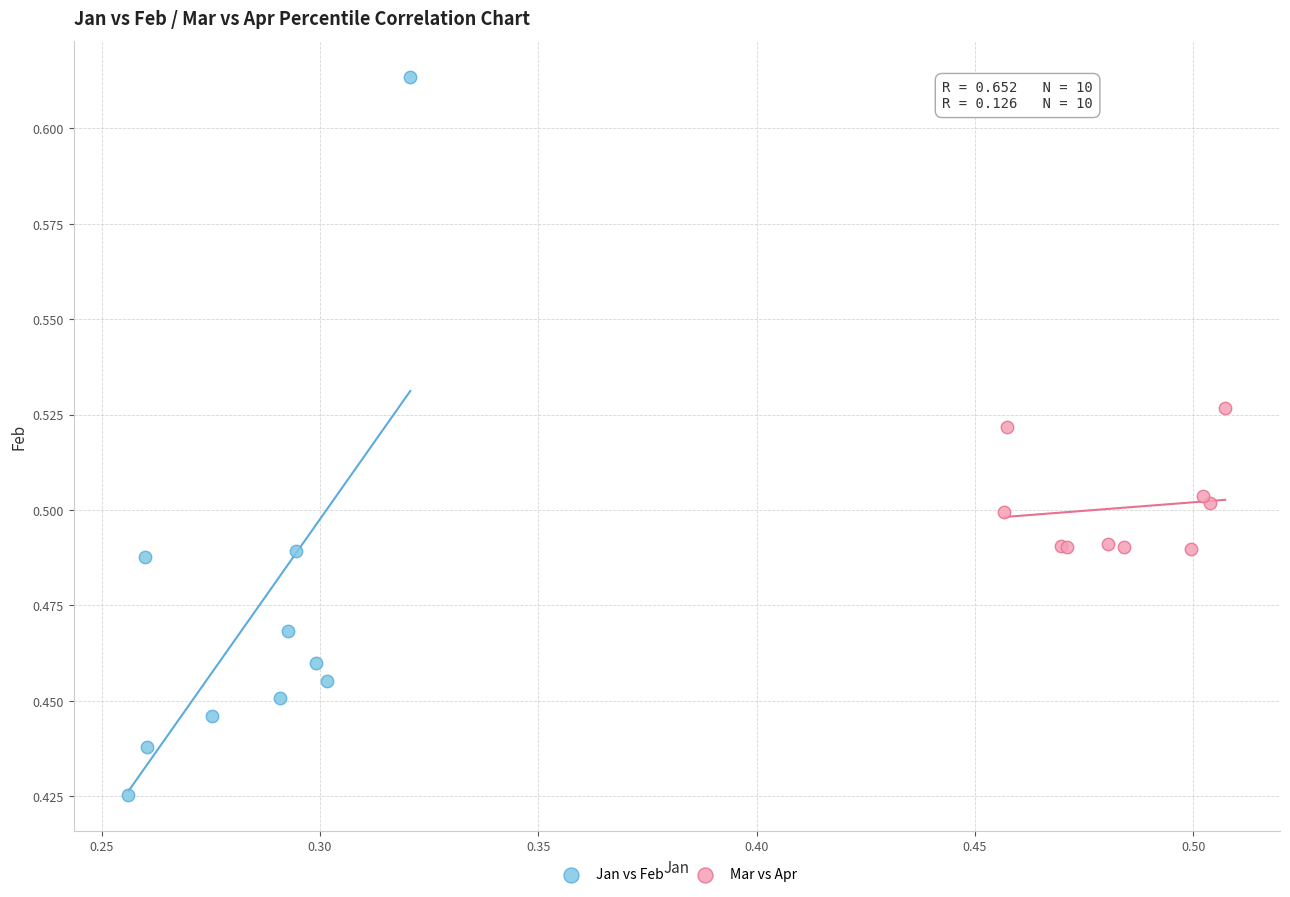

Which series reaches the maximum Y coordinate?

Jan vs Feb